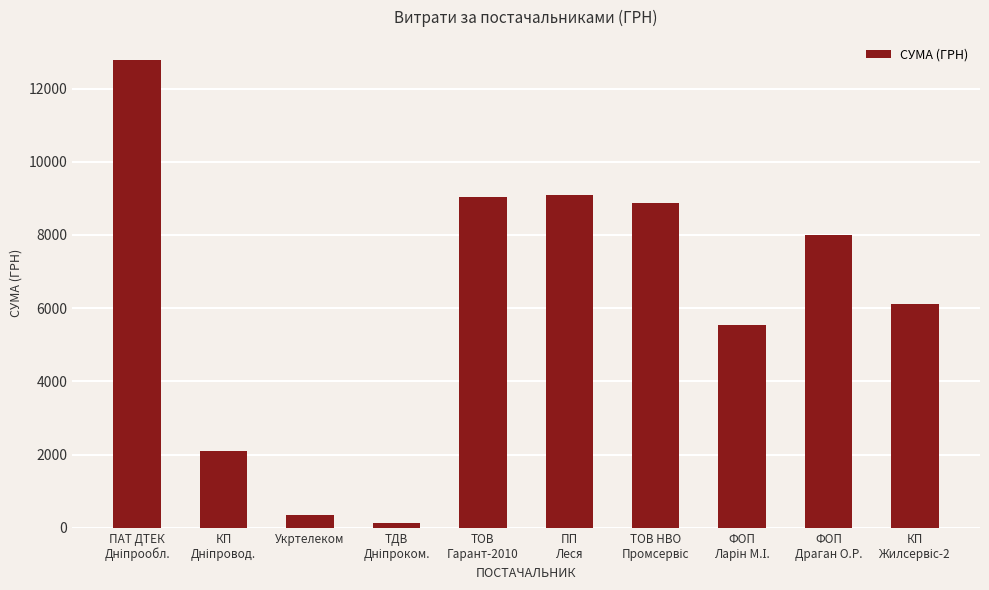

What is the value of the 5th bar from the left?

9046.9